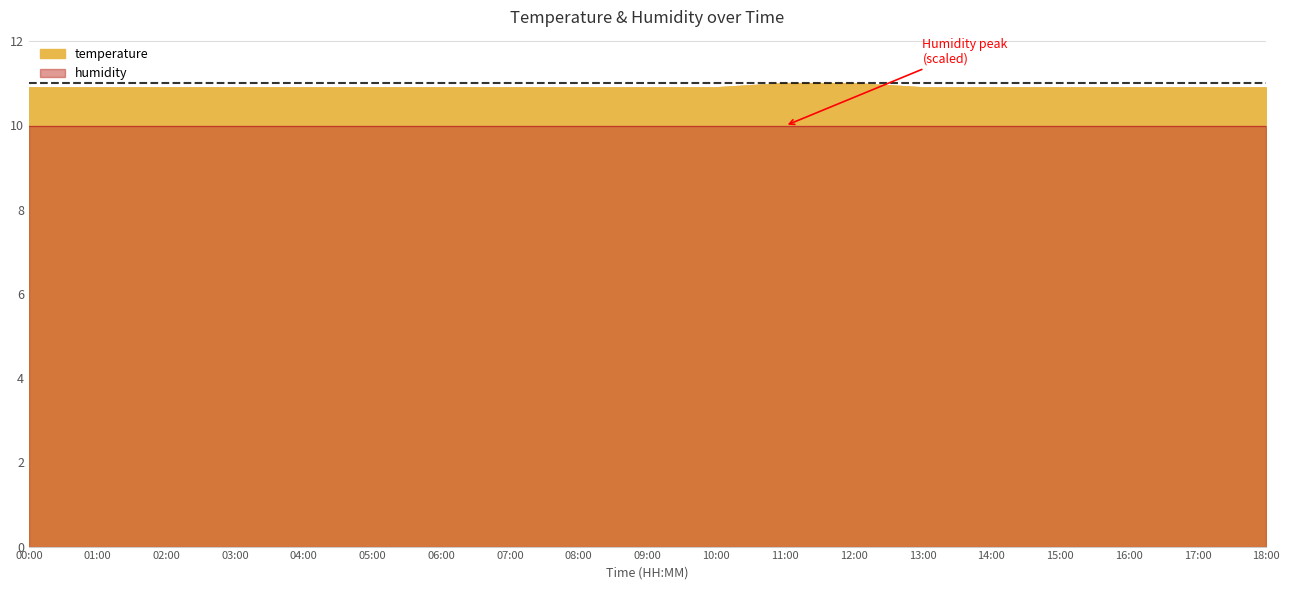

What is the label of the 7th point from the right?

12:00